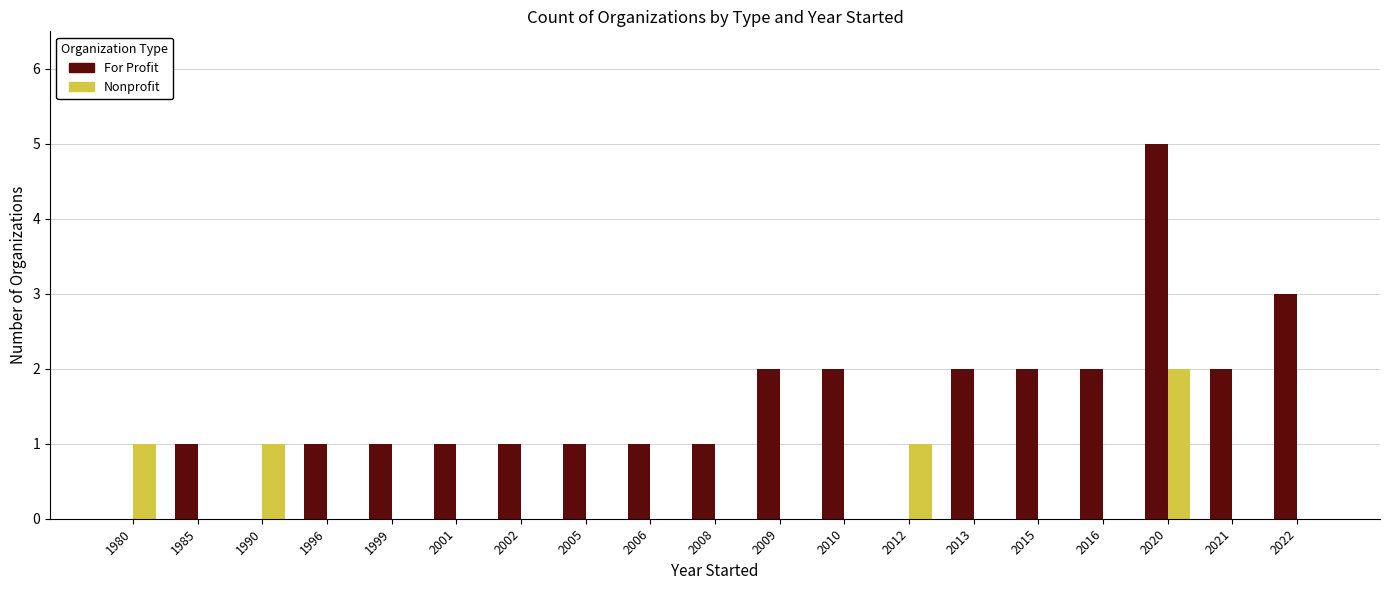

What are all the series names shown in the legend?

For Profit, Nonprofit